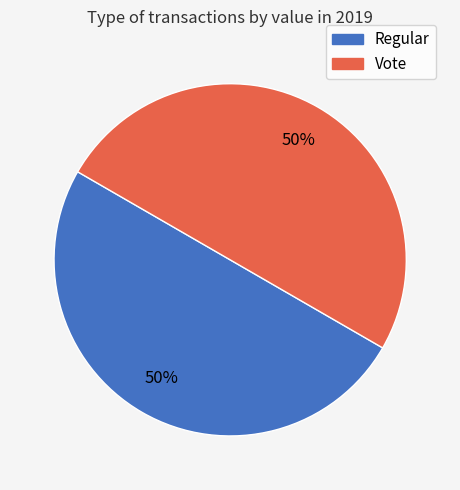

The Vote slice represents 50% of the pie. True or false?

True